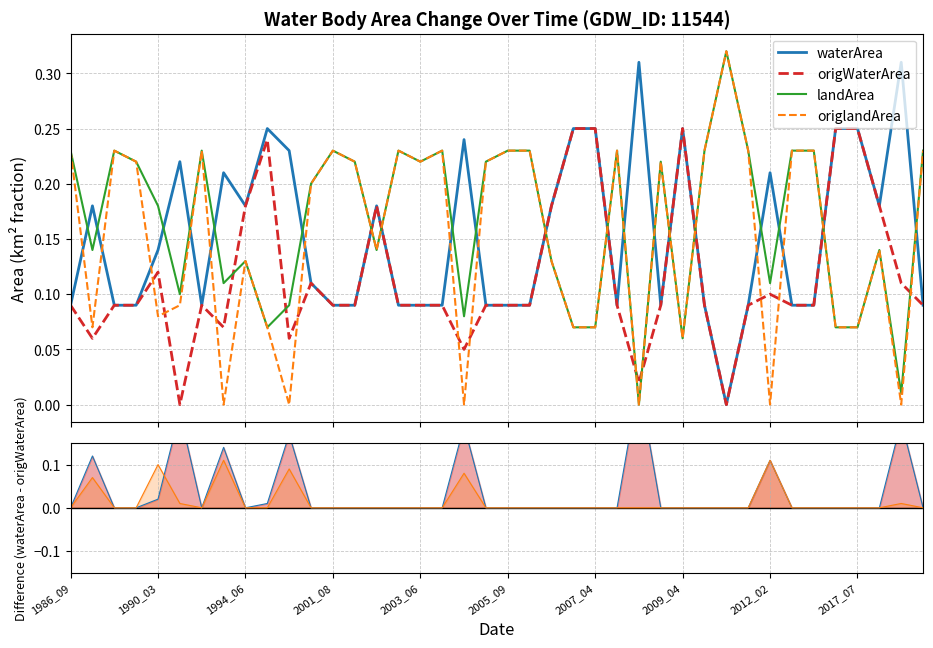

Which has a higher value, 37 or 27?

37